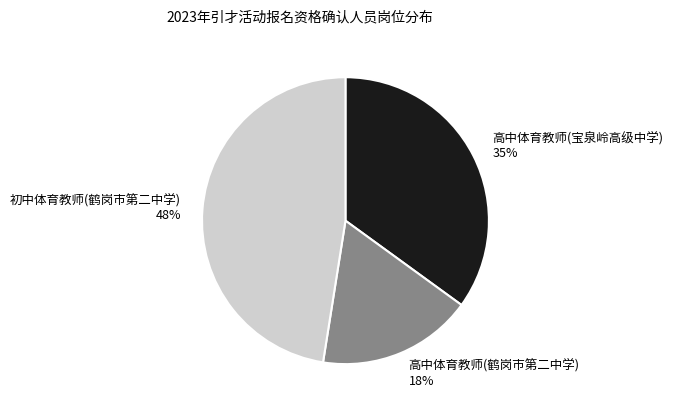

What percentage is the 高中体育教师(宝泉岭高级中学) slice, to the nearest percent?

35%